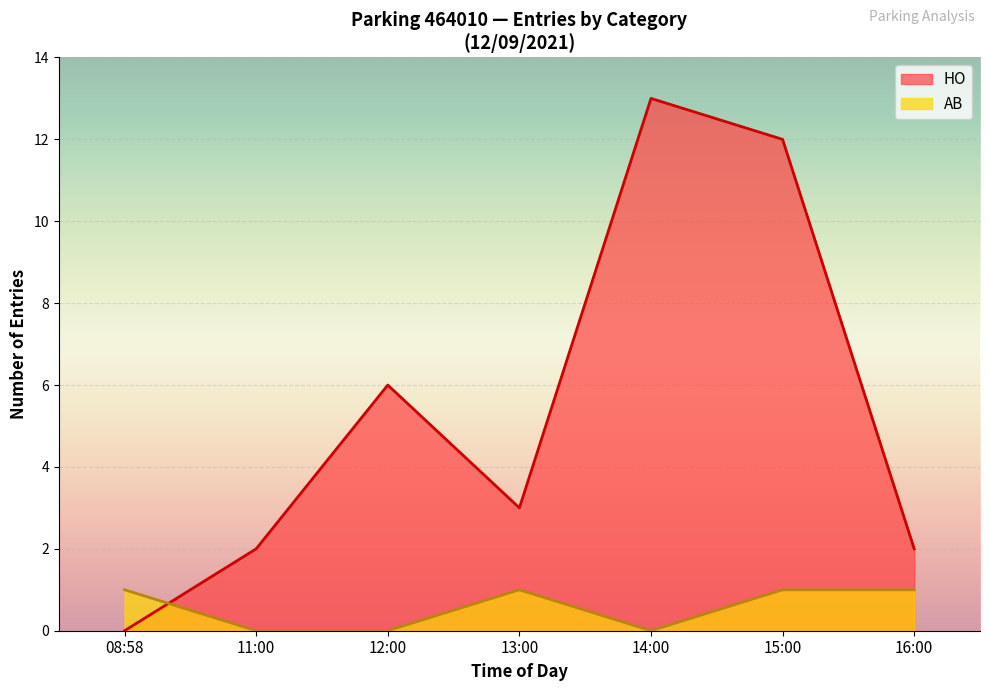

Rank the series at 12:00 from lowest to highest value.

AB, HO